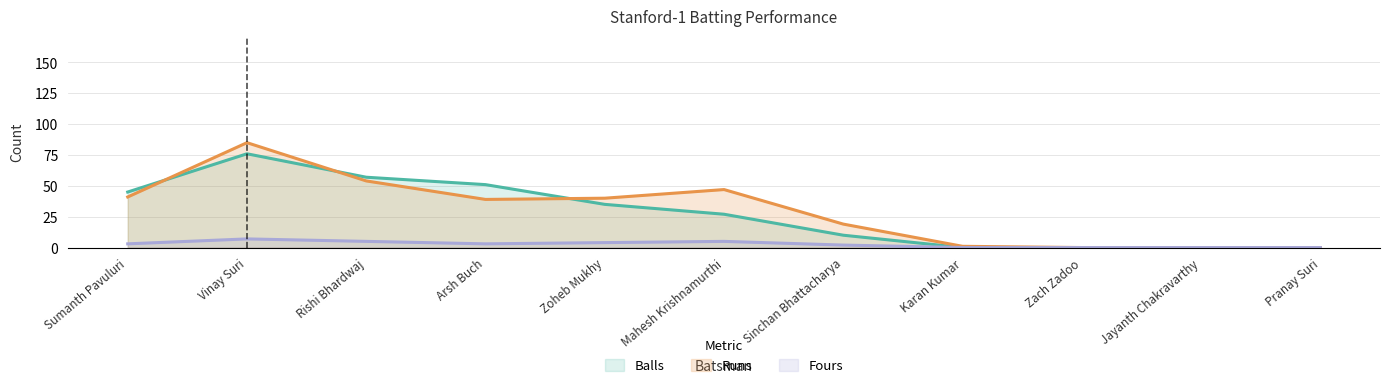

What is the greatest value displayed?

85